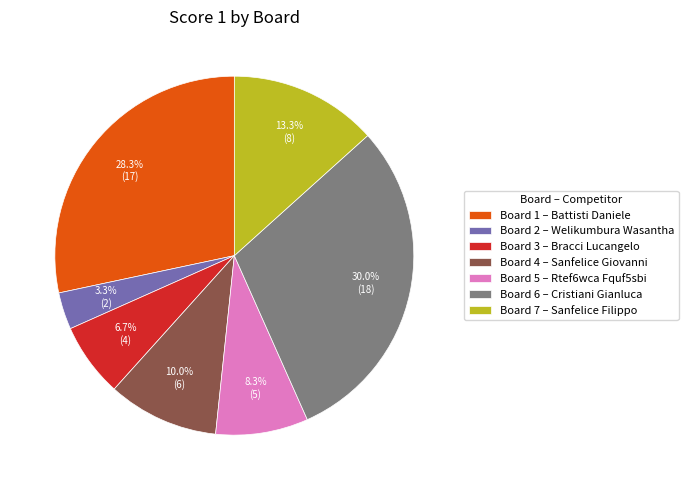

Rank the categories by value from lowest to highest.

Board 2 – Welikumbura Wasantha, Board 3 – Bracci Lucangelo, Board 5 – Rtef6wca Fquf5sbi, Board 4 – Sanfelice Giovanni, Board 7 – Sanfelice Filippo, Board 1 – Battisti Daniele, Board 6 – Cristiani Gianluca